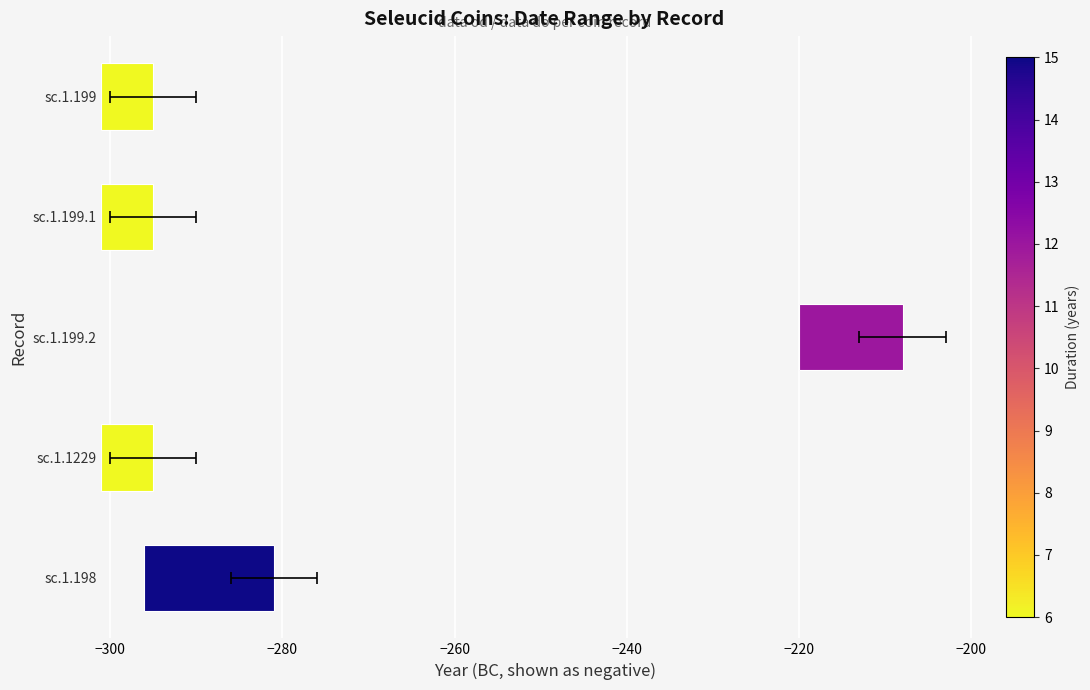

Approximately how many times larger is the value at sc.1.199 compared to sc.1.199.1?

1.0